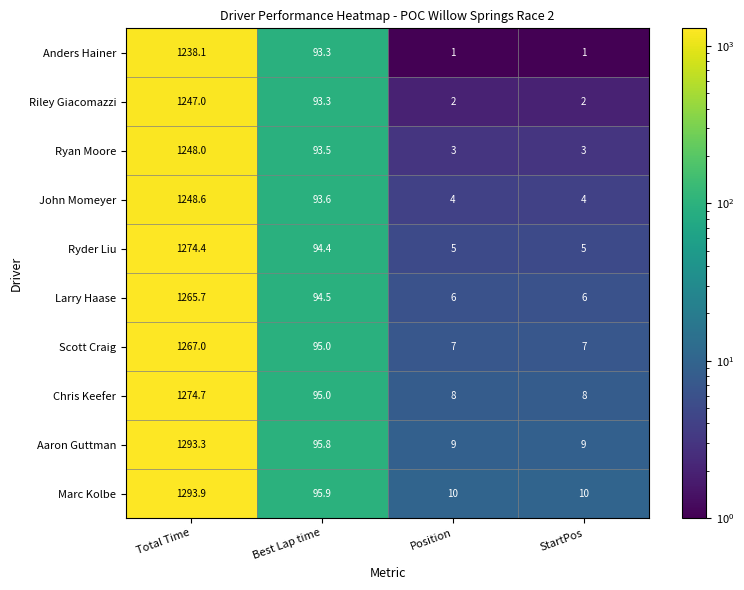

What is the highest value of the Aaron Guttman series?

1293.3